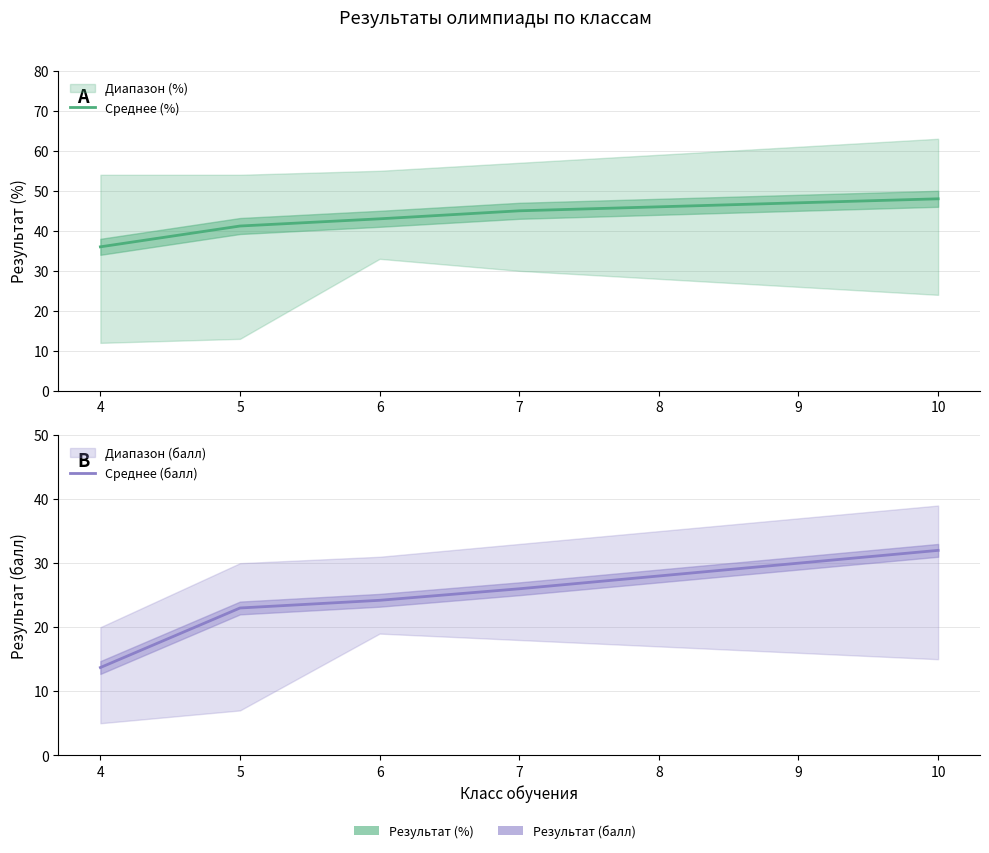

What is the approximate value of Среднее (балл) at 4?

13.7